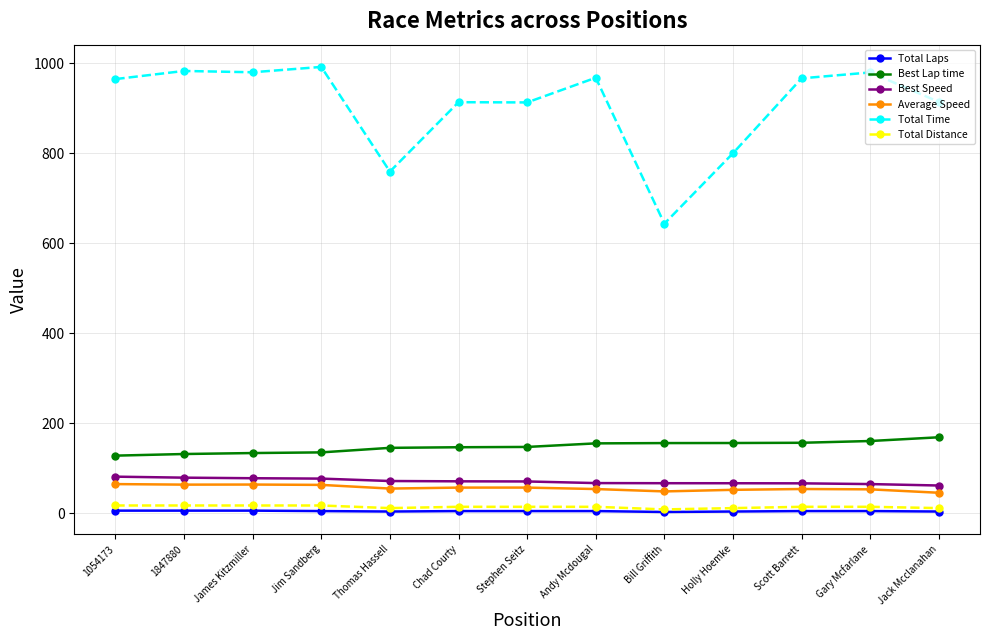

Where is Total Time nearest to the value 817?

Holly Hoemke